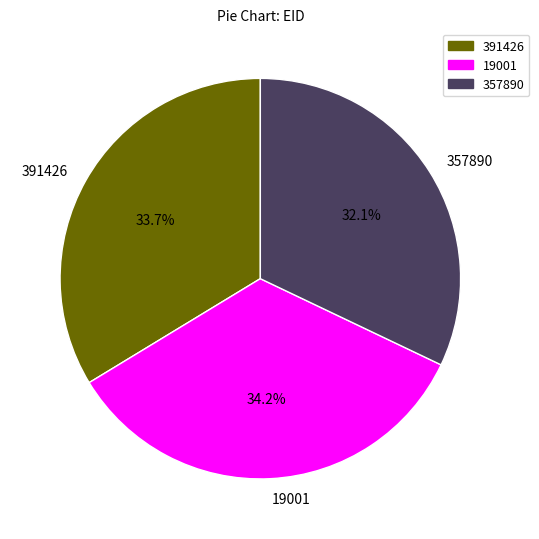

How much of the chart is everything except 357890?

67.9%